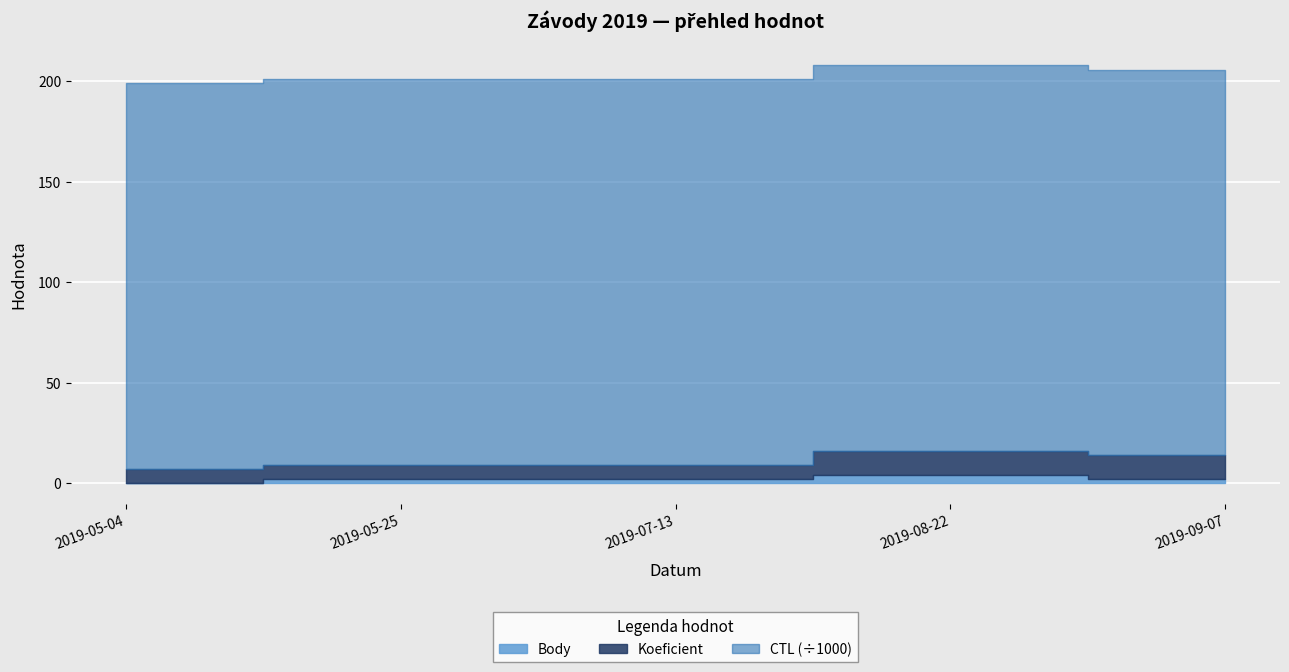

True or false: Body and Koeficient cross at least once.

False